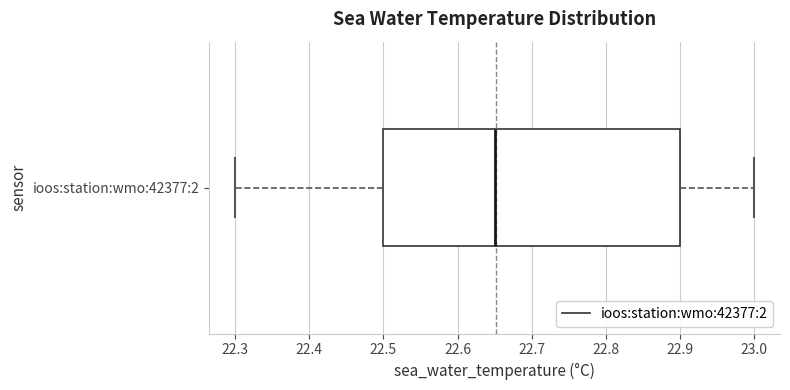

Transcribe this box plot: give where the median line is, the range the box spans, and where the two whiskers end, as read against the x-axis. The values are not printed on the chart, so give them approximately, as read against the axis.

median 22.65, box 22.50 to 22.90, whiskers 22.30 to 23.00